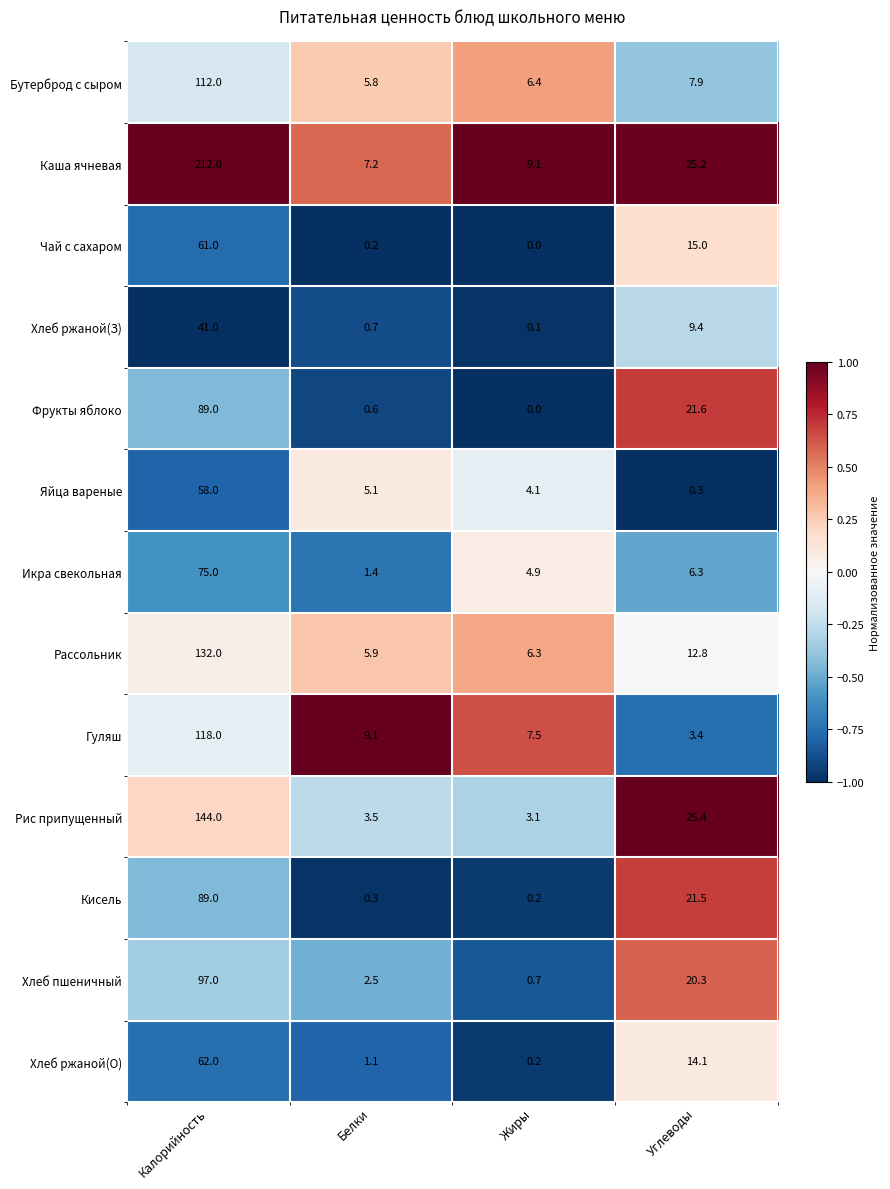

Between Калорийность and Жиры, which series saw the biggest shift?

Каша ячневая